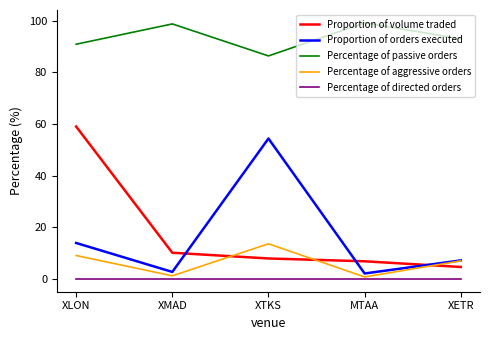

Which series has the largest total across all categories?

Percentage of passive orders